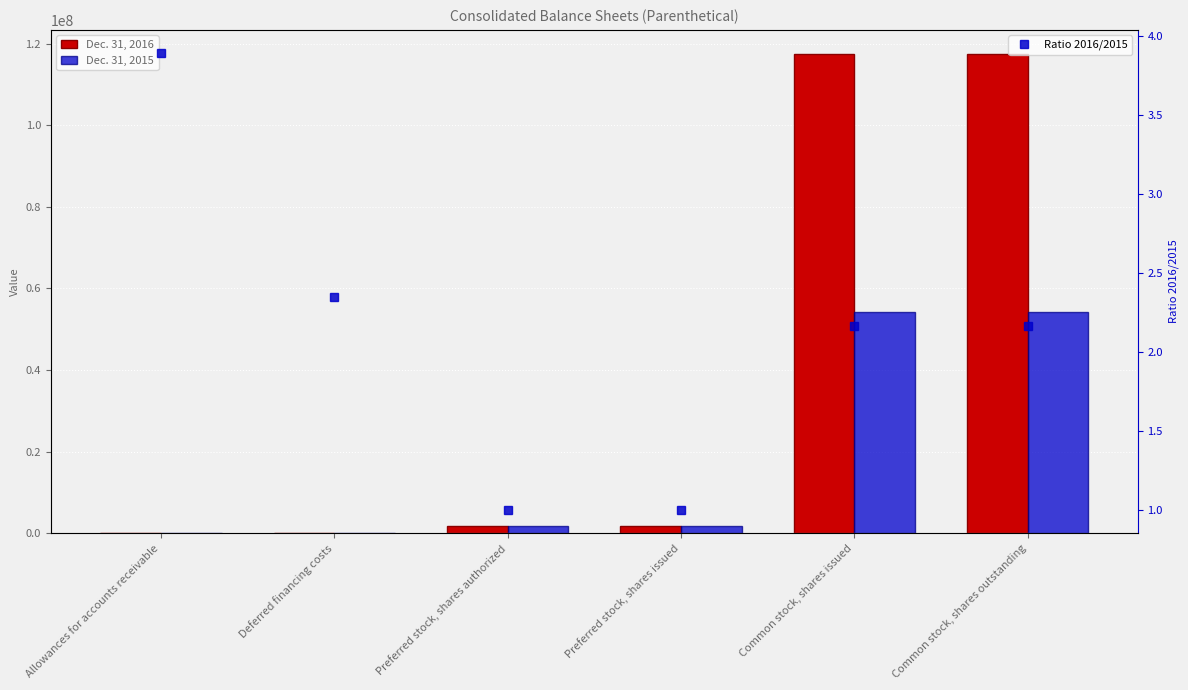

At how many categories does at least one series exceed 9529570?

2